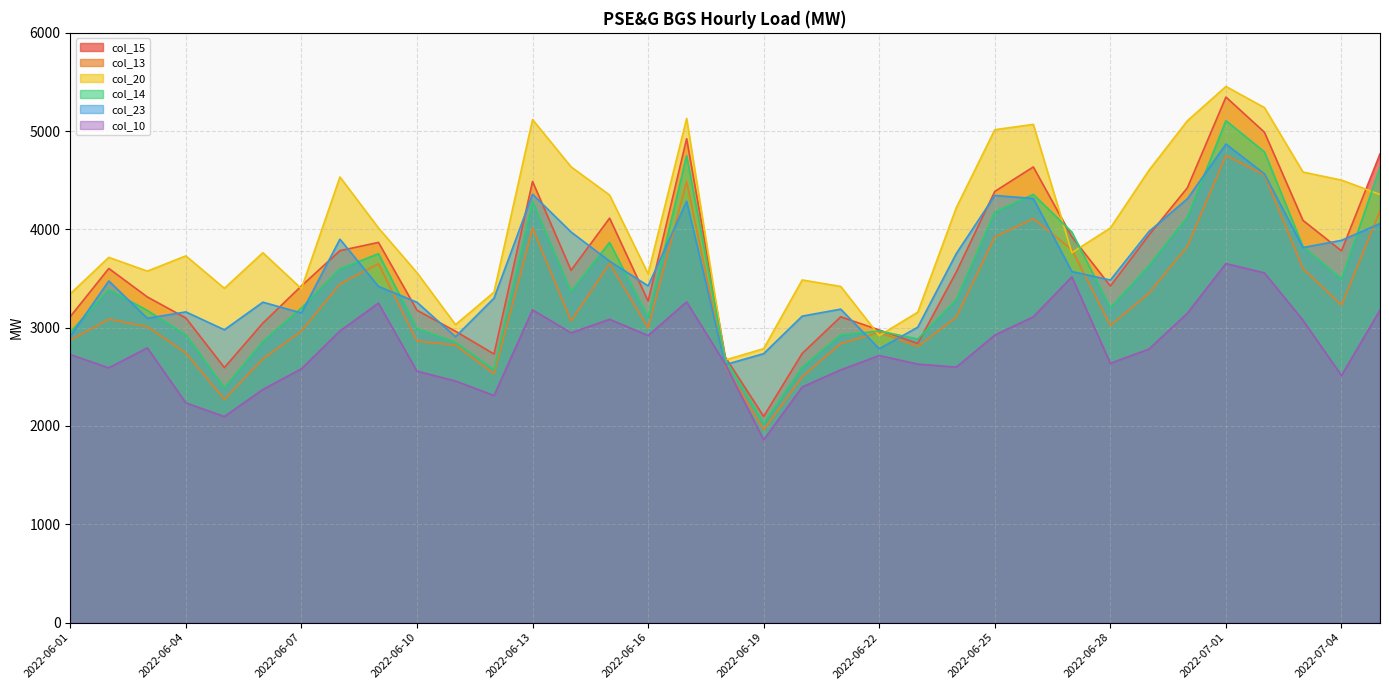

What is the total value across all series at 2022-06-19?

13467